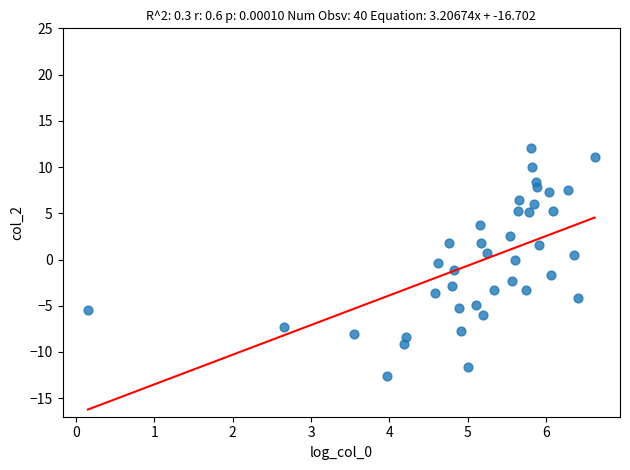

What is the range of Y values (max minus min)?

24.7